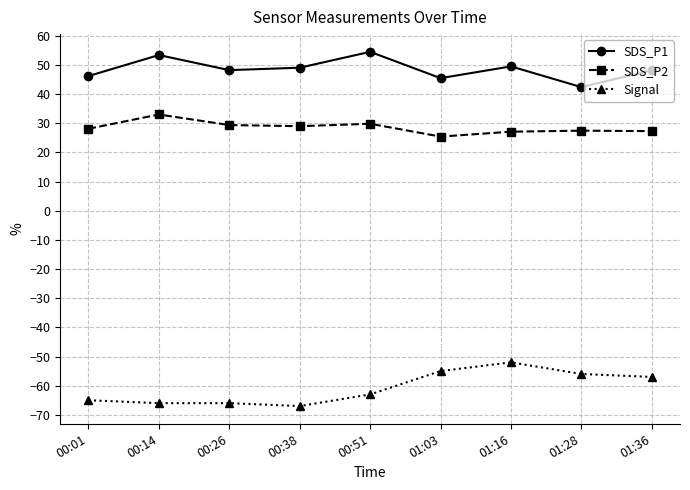

List the series in order of their overall mean, highest first.

SDS_P1, SDS_P2, Signal